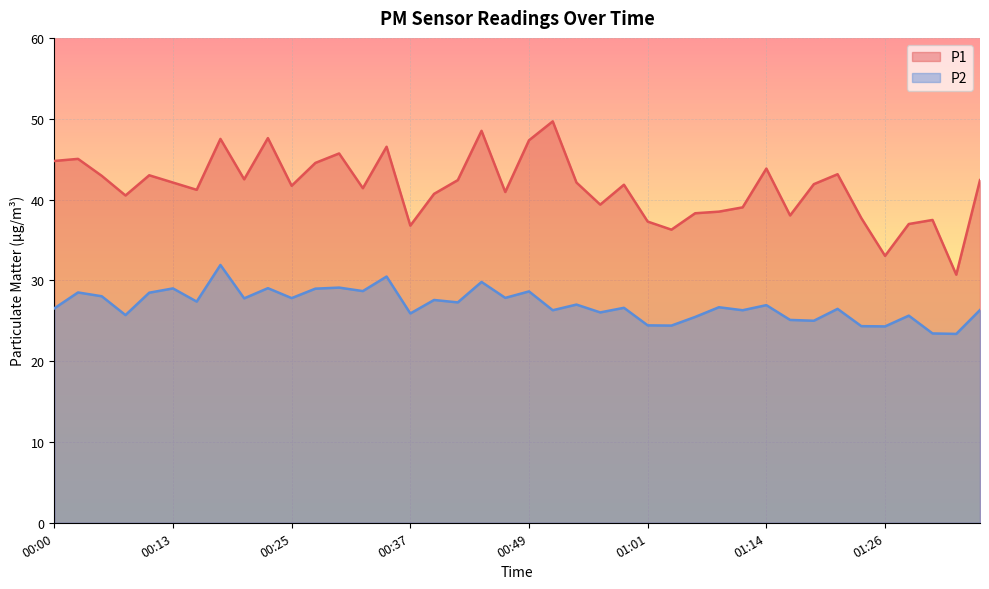

How many data points in P1 are less than 41?

16